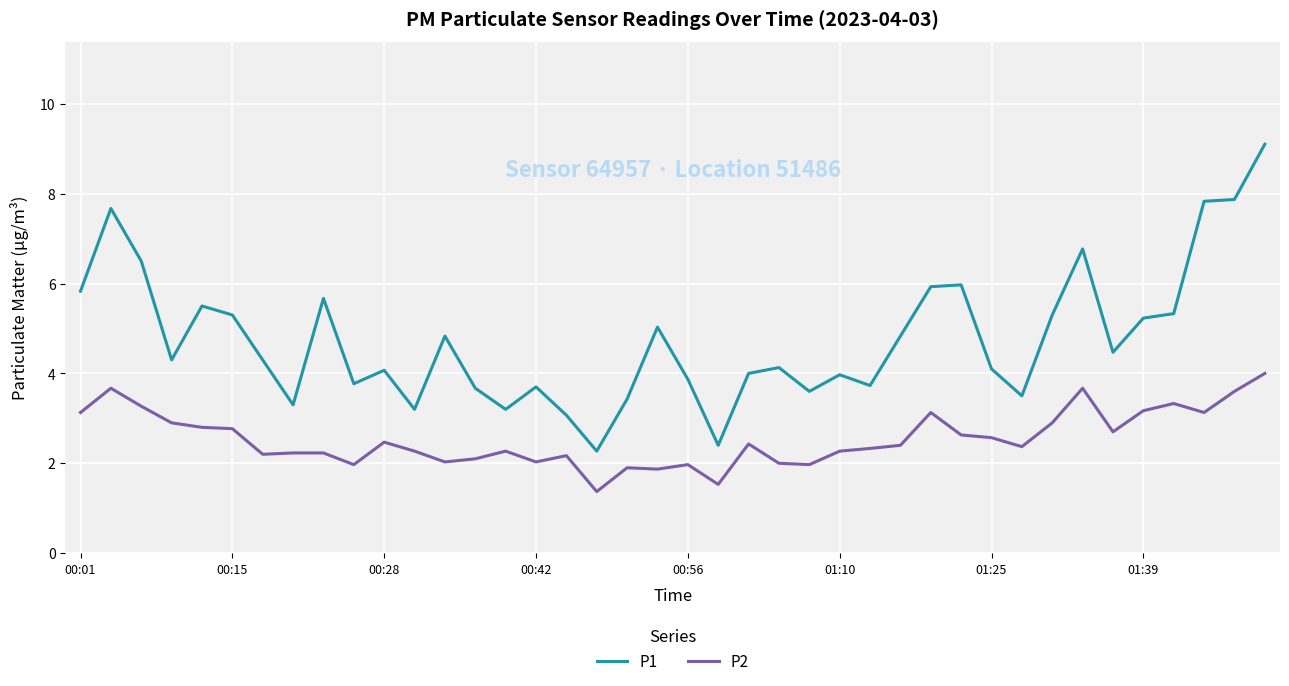

Rank the series by their average value, from highest to lowest.

P1, P2